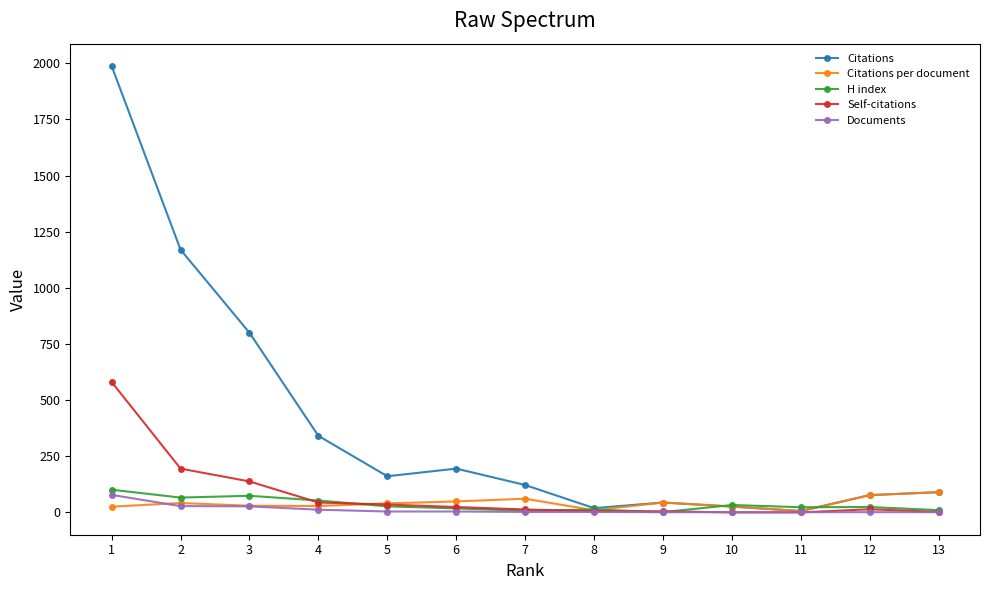

The Self-citations series shows 13.0 at 7. True or false?

True